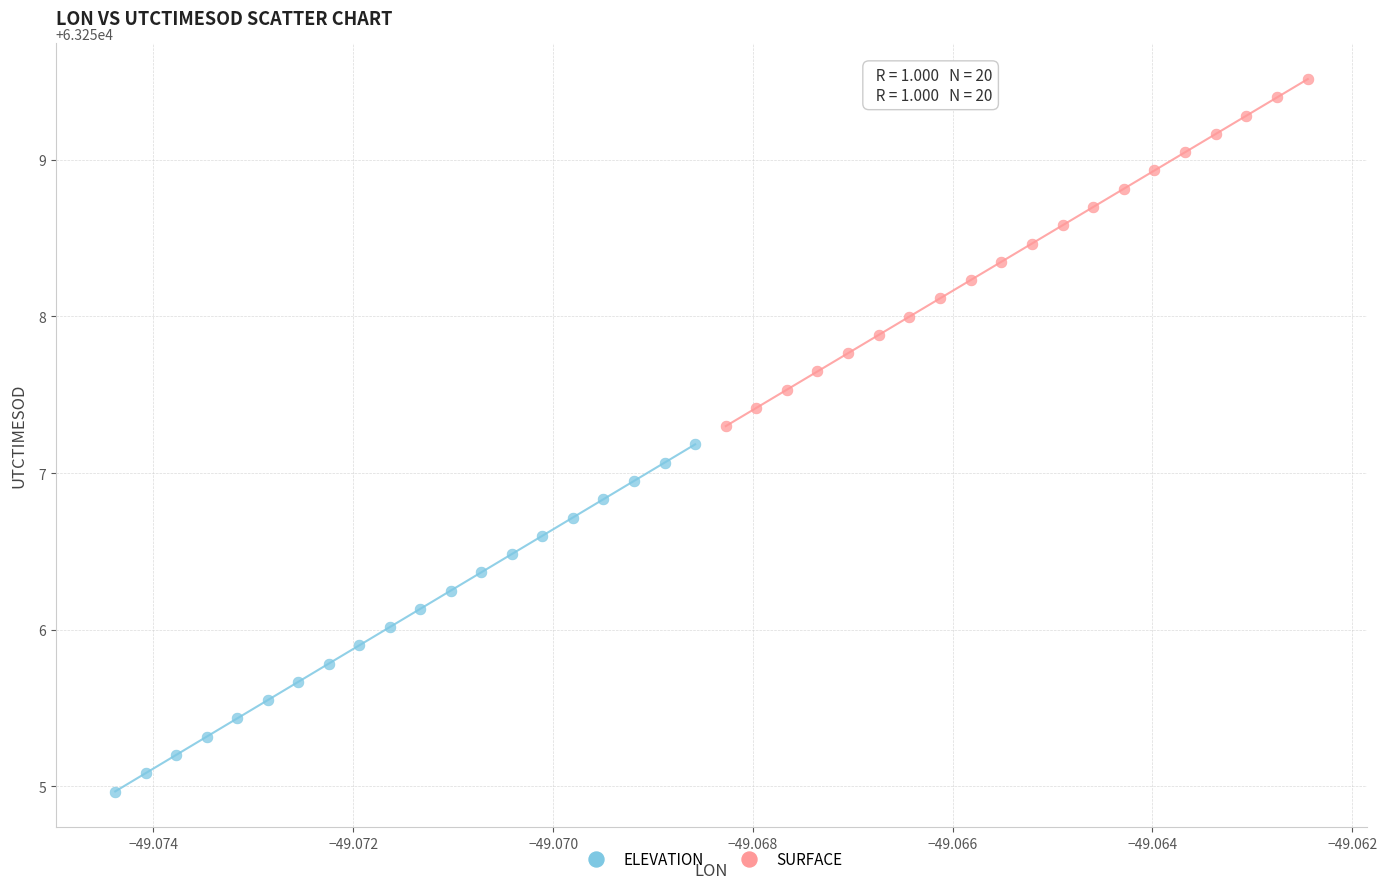

Which series has the widest spread of Y values?

ELEVATION